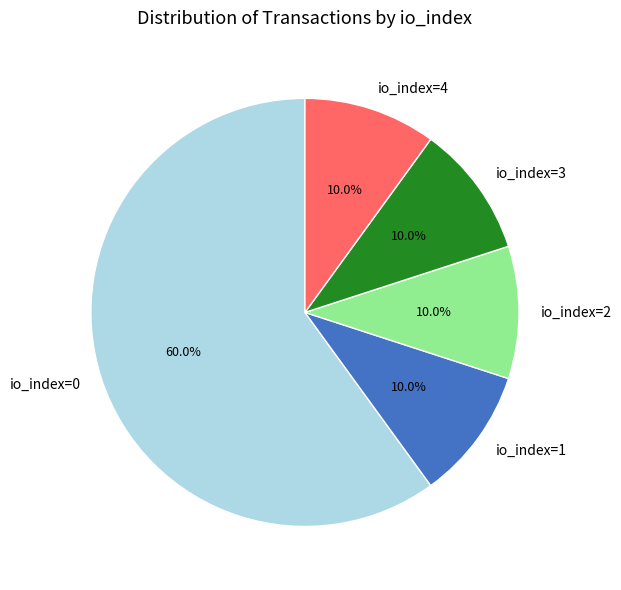

Is there a majority slice in this chart?

Yes